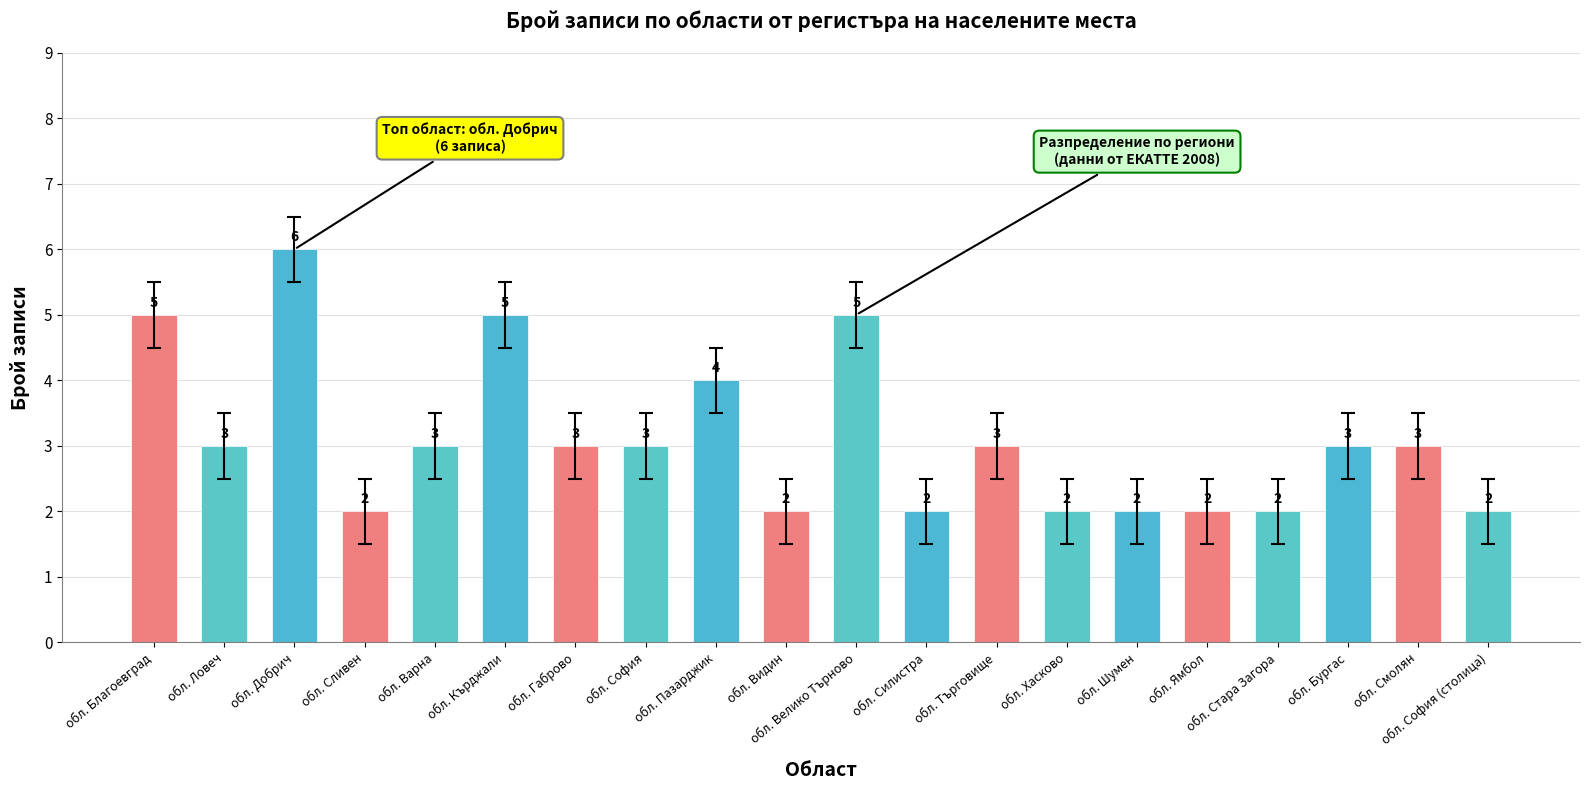

What is the difference between the maximum and minimum values?

4